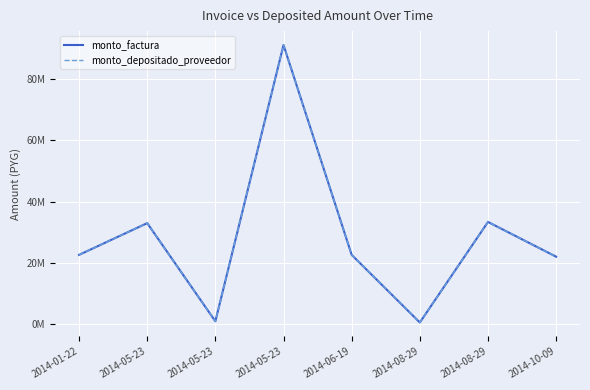

Which has a higher value, 2014-08-29 or 2014-08-29?

2014-08-29